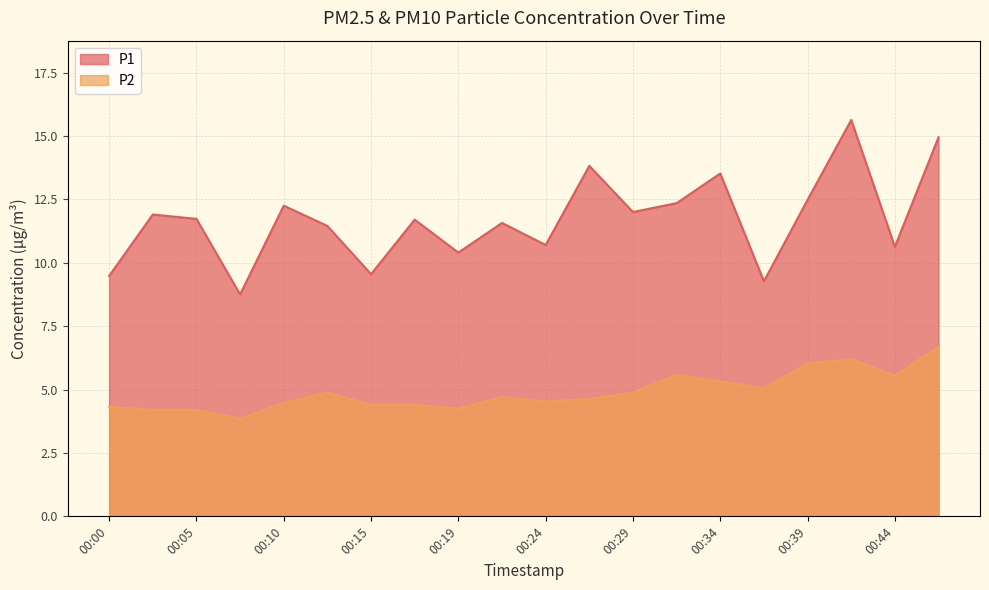

What is the approximate value of P2 at 00:07?

3.9